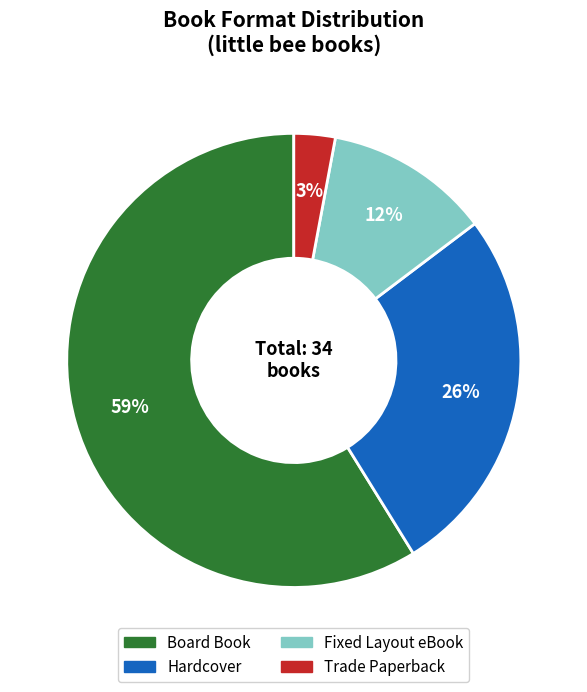

True or false: Fixed Layout eBook accounts for 26% of the total.

False